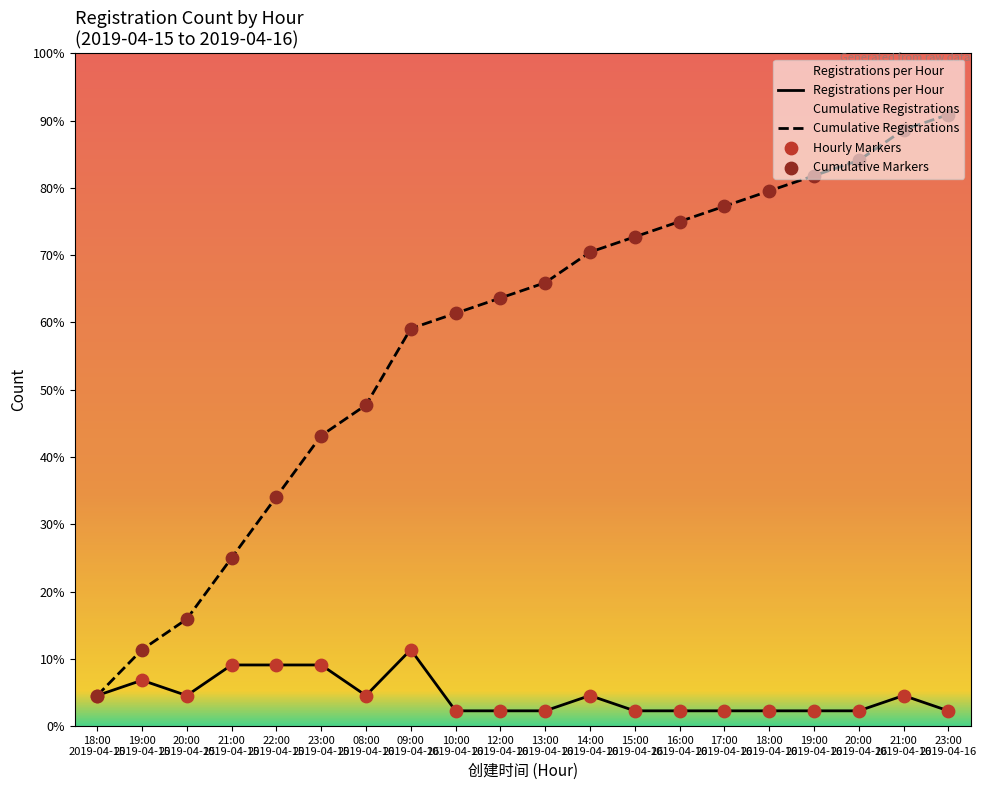

Is the value of Registrations per Hour at 21:00
2019-04-15 greater than the value of Hourly Markers at 16:00
2019-04-16?

Yes